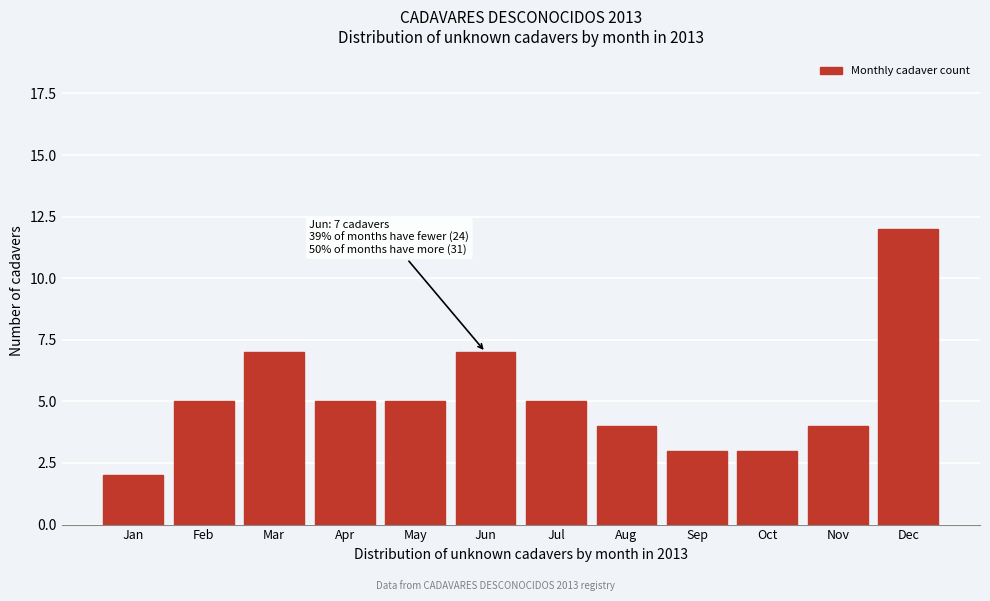

Reading left to right, list all the values displayed in this chart.

2	5	7	5	5	7	5	4	3	3	4	12